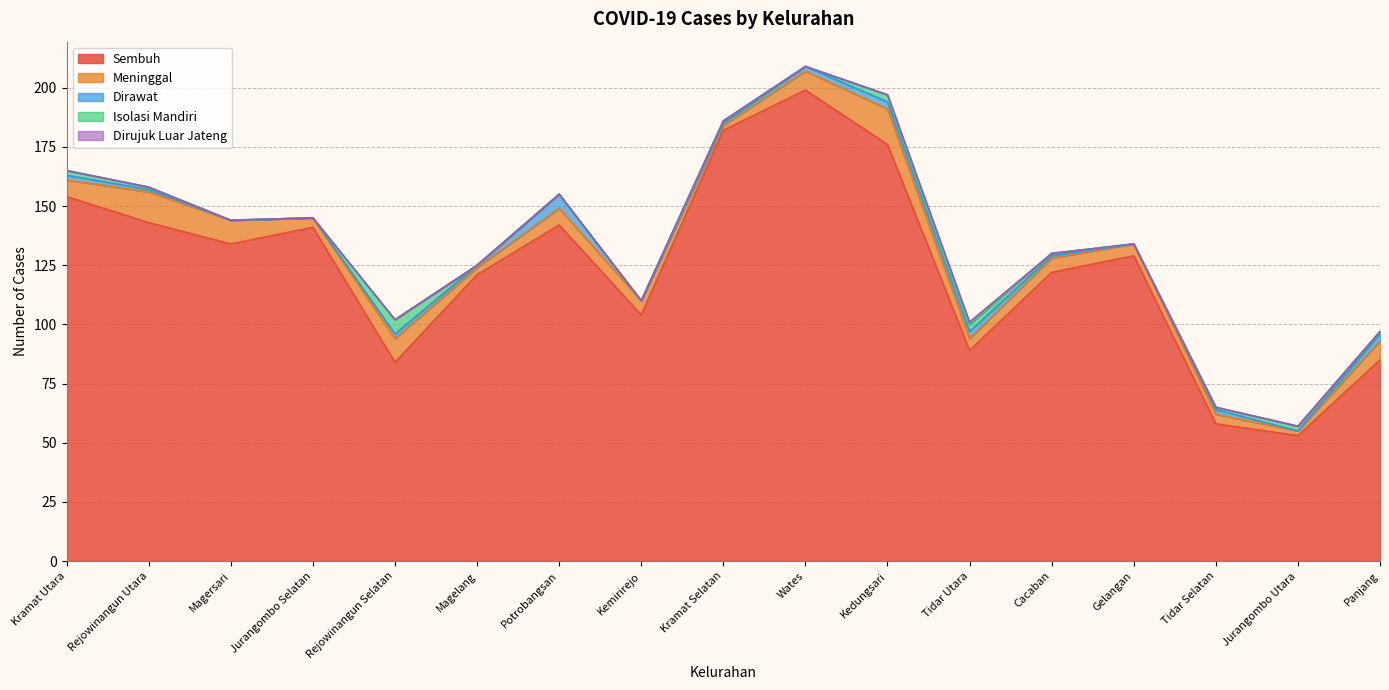

What are all the series names shown in the legend?

Sembuh, Meninggal, Dirawat, Isolasi Mandiri, Dirujuk Luar Jateng